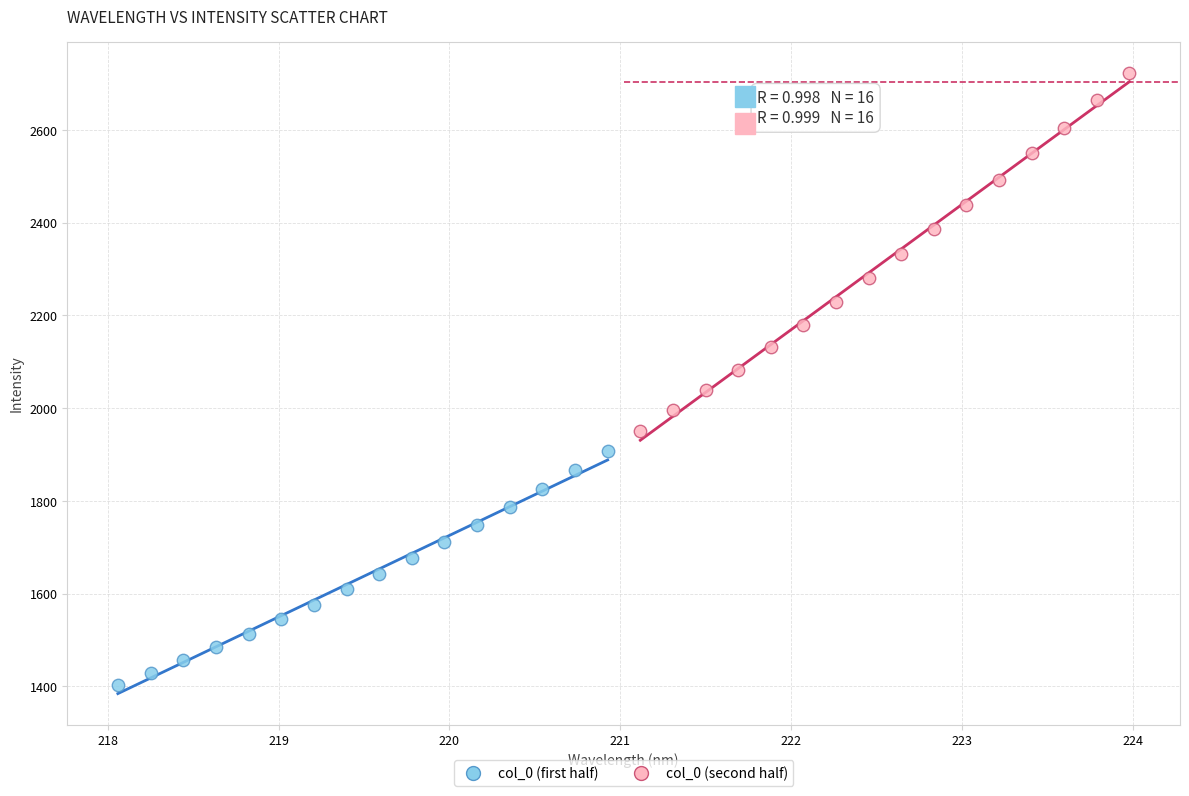

Which series contains the lowest Y value?

col_0 (first half)